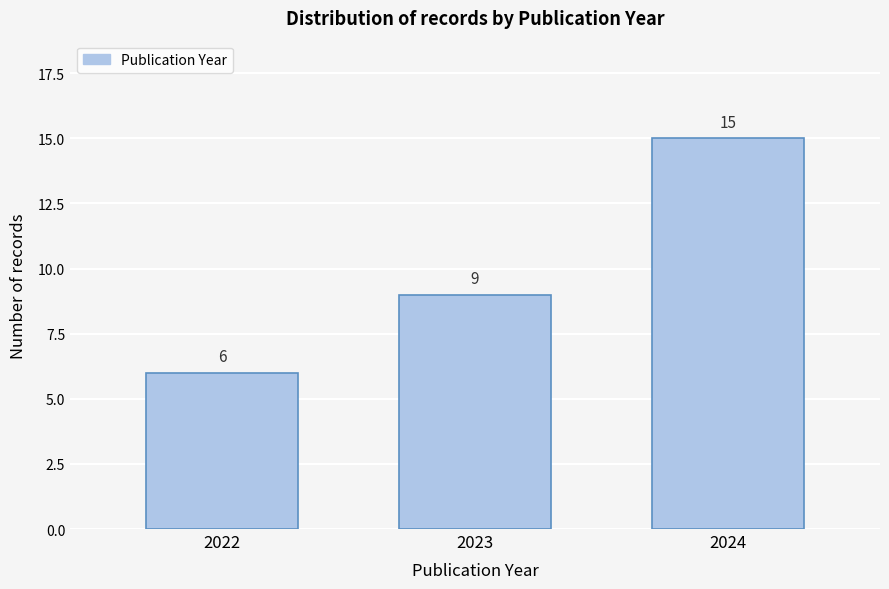

Reading left to right, what are all the values shown in this chart?

6	9	15